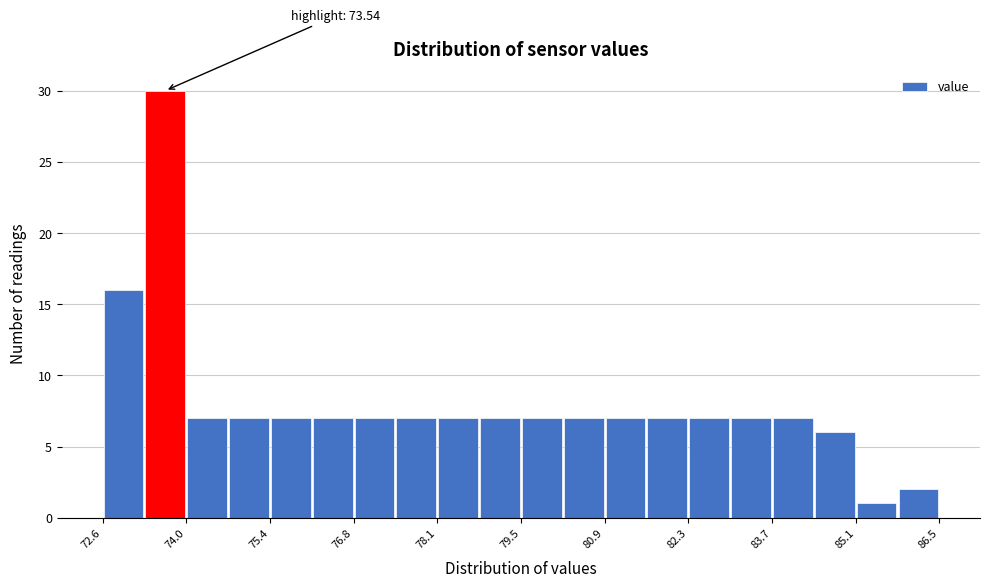

Read against the x-axis, roughly where is the centre of the tallest bar?

73.6